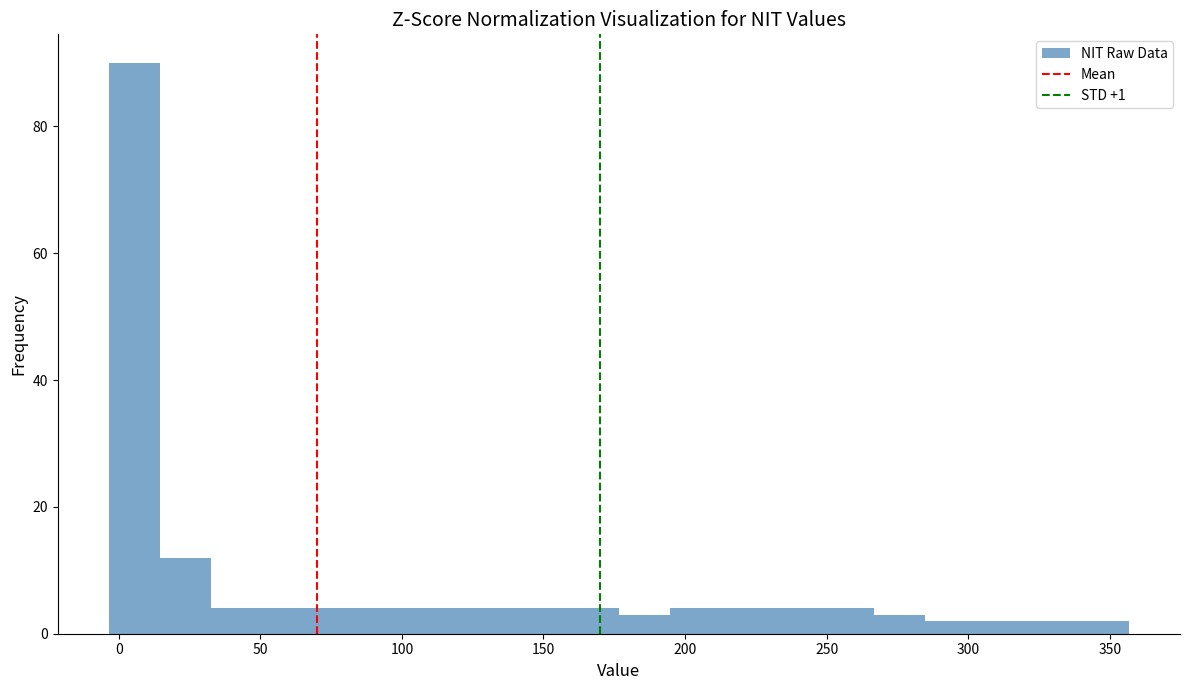

Around what value on the x-axis is the tallest bar? Give the approximate position of its centre, as read against the axis.

5